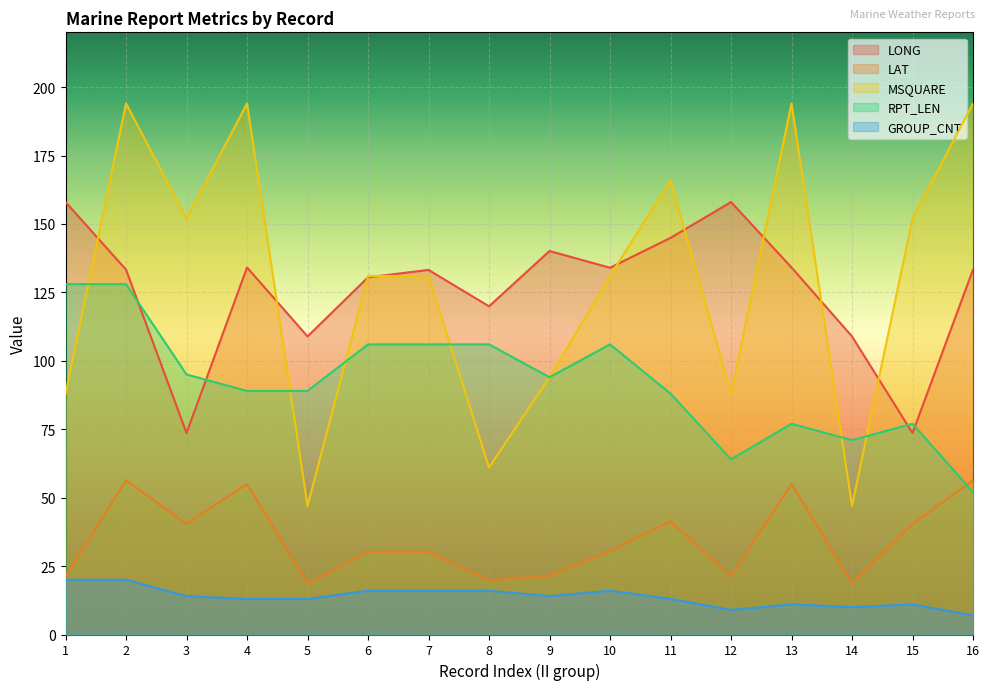

What is the difference between the highest and lowest values at 11?

153.0